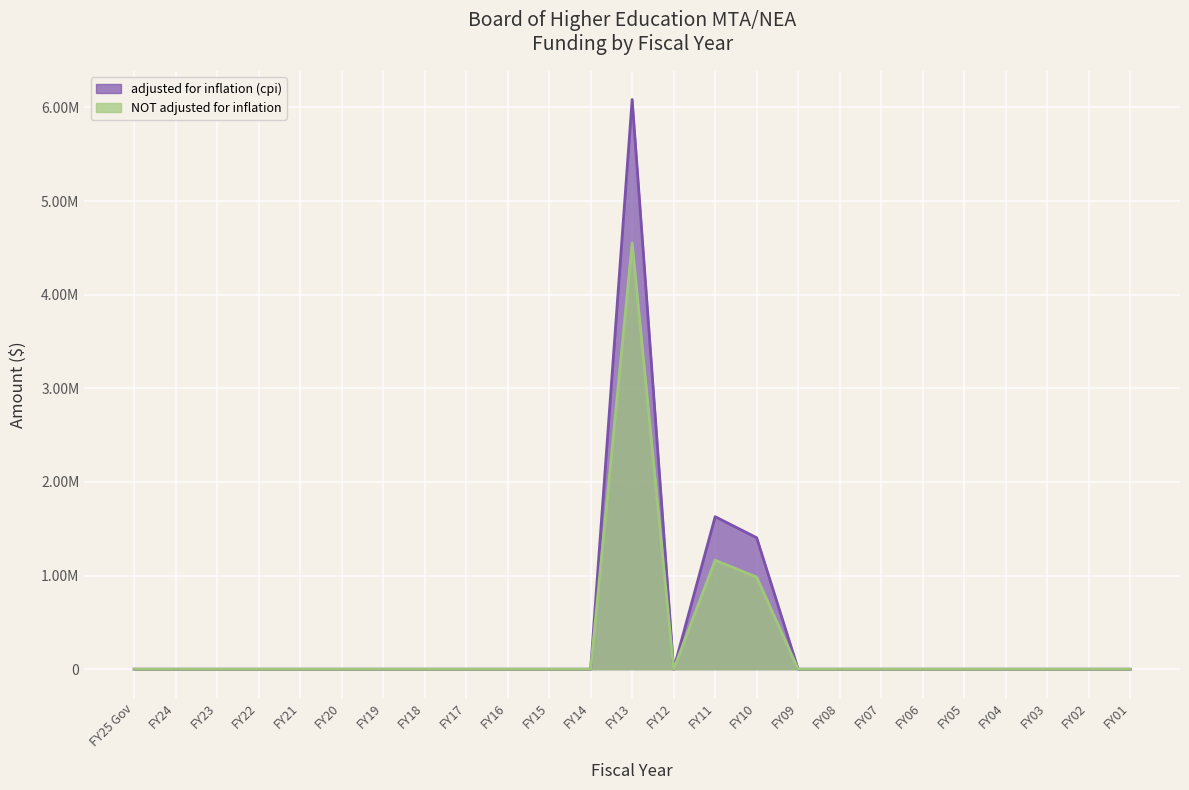

What are all the series names shown in the legend?

adjusted for inflation (cpi), NOT adjusted for inflation